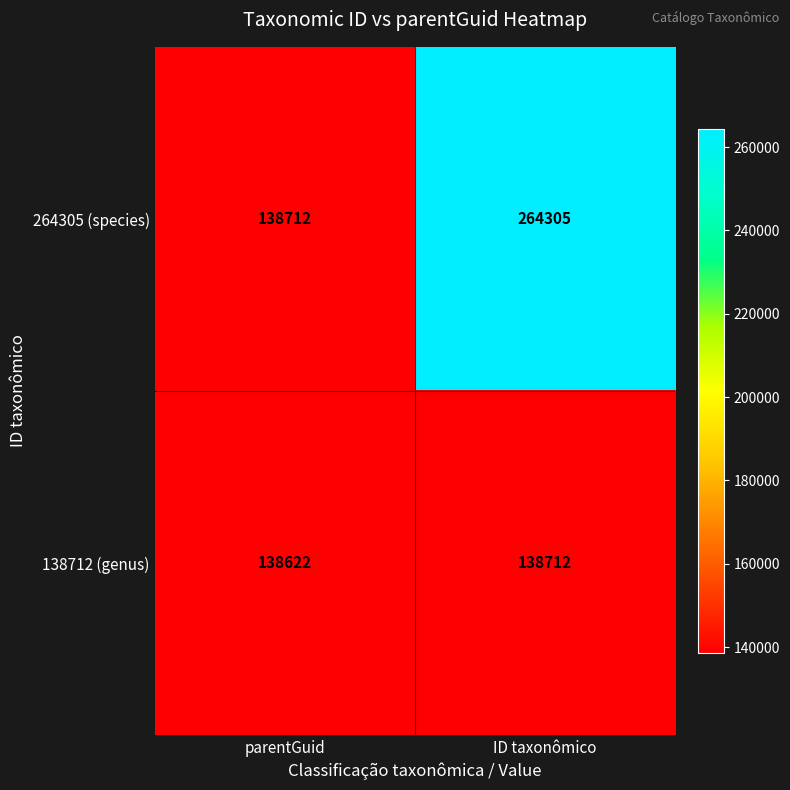

Reading left to right, what are all the values shown in this chart?

264305 (species): parentGuid=138712	ID taxonômico=264305
138712 (genus): parentGuid=138622	ID taxonômico=138712